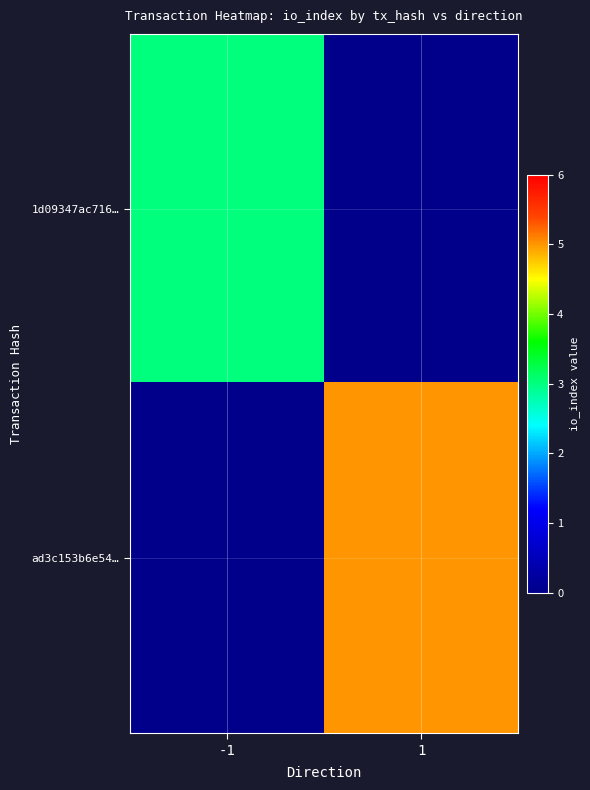

Rank the series by their maximum value, from highest to lowest.

ad3c153b6e54…, 1d09347ac716…